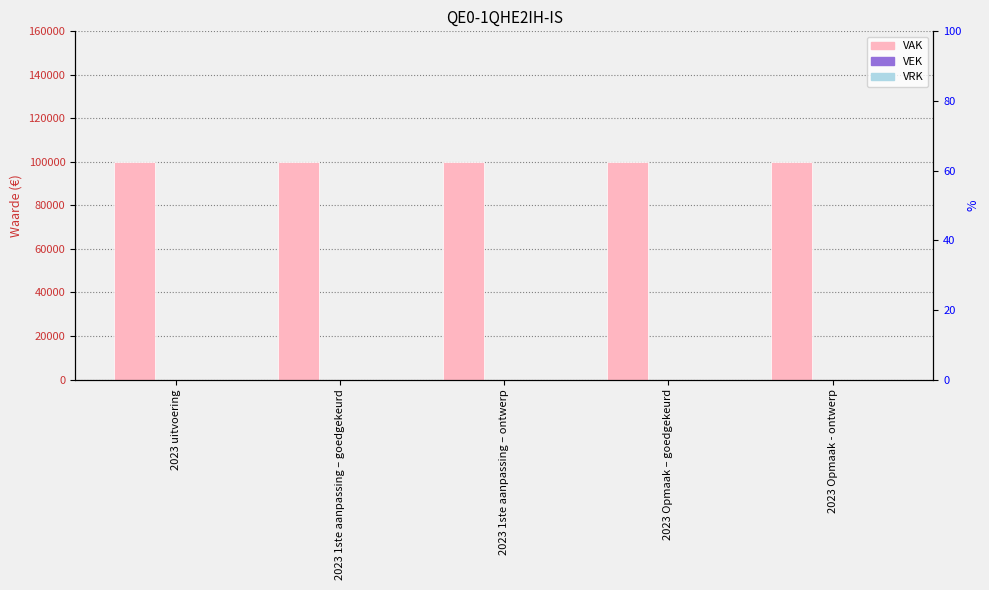

What is the sum of the VAK values at 2023 uitvoering and 2023 1ste aanpassing – goedgekeurd?

200000